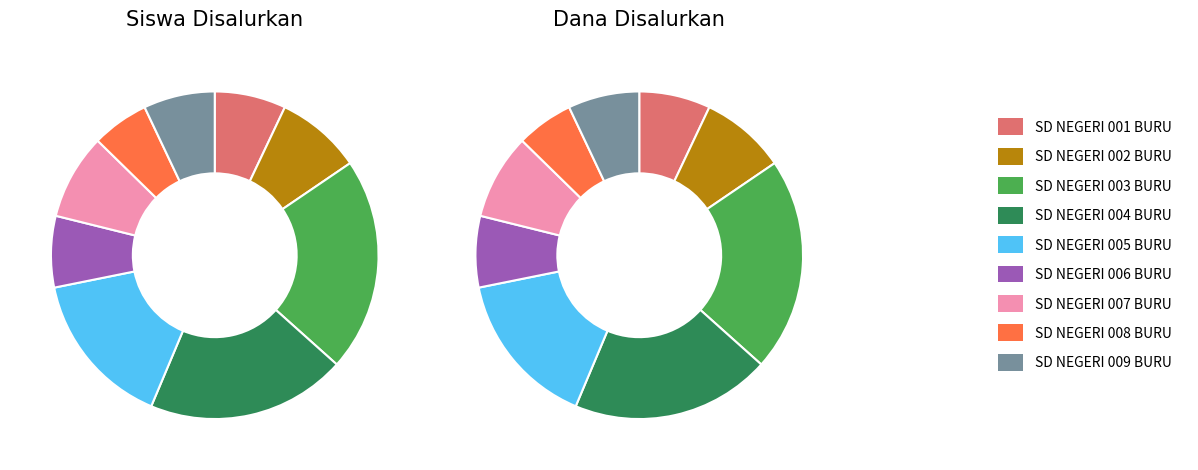

Which slice is the smallest?

SD NEGERI 008 BURU